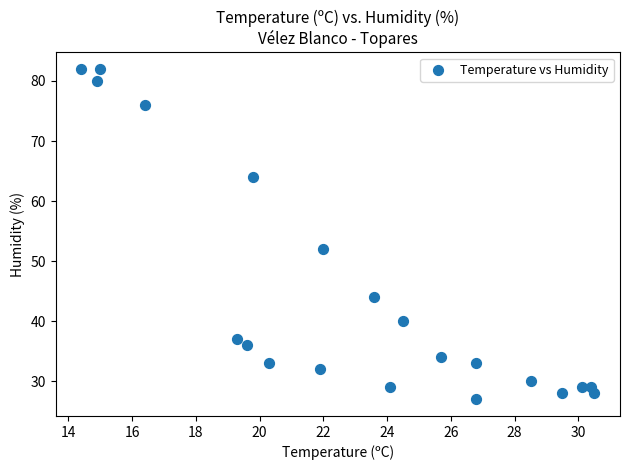

What Y value in the scatter plot is closest to 54?

52